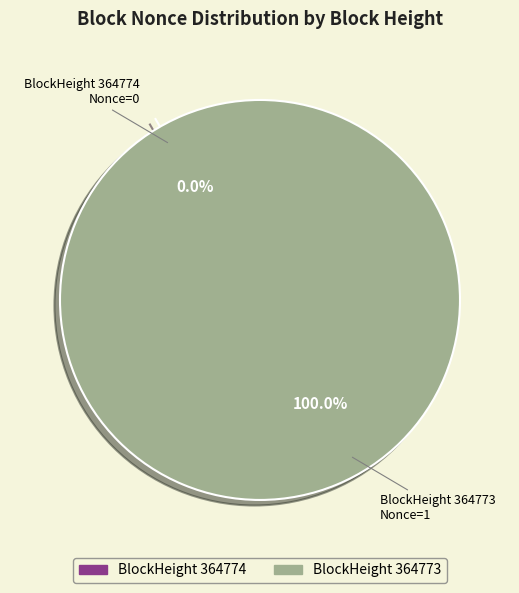

Does 364774 account for over 50% of the chart?

No